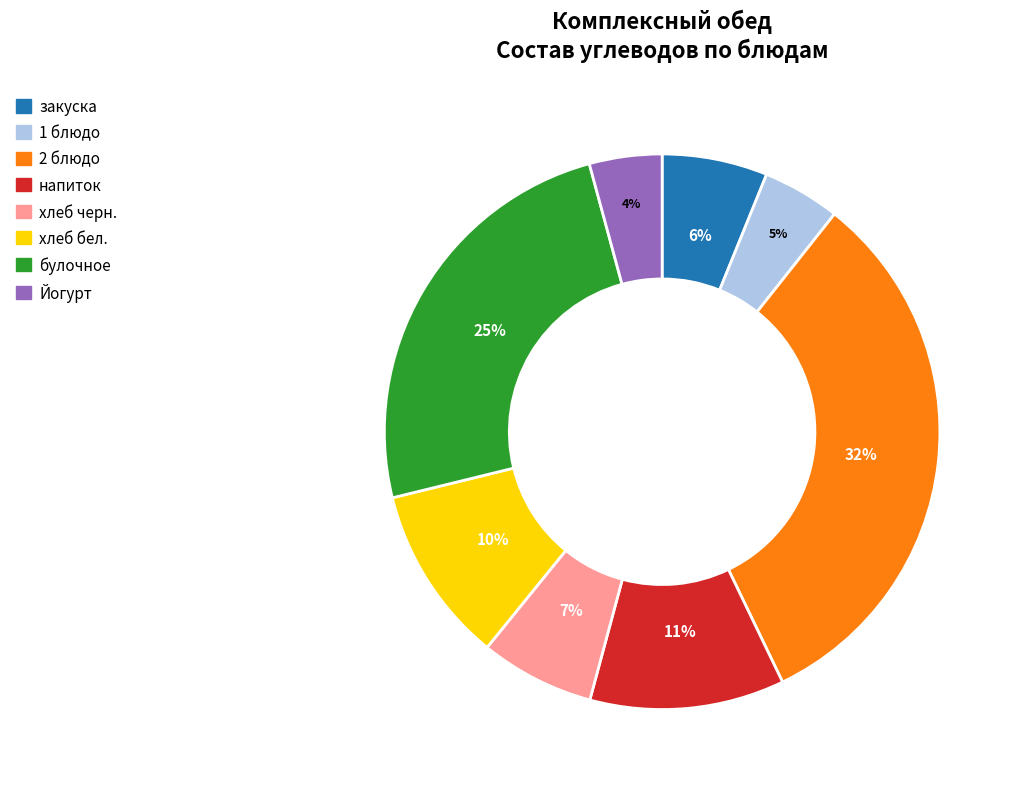

To the nearest percent, what portion does 2 блюдо represent?

32%